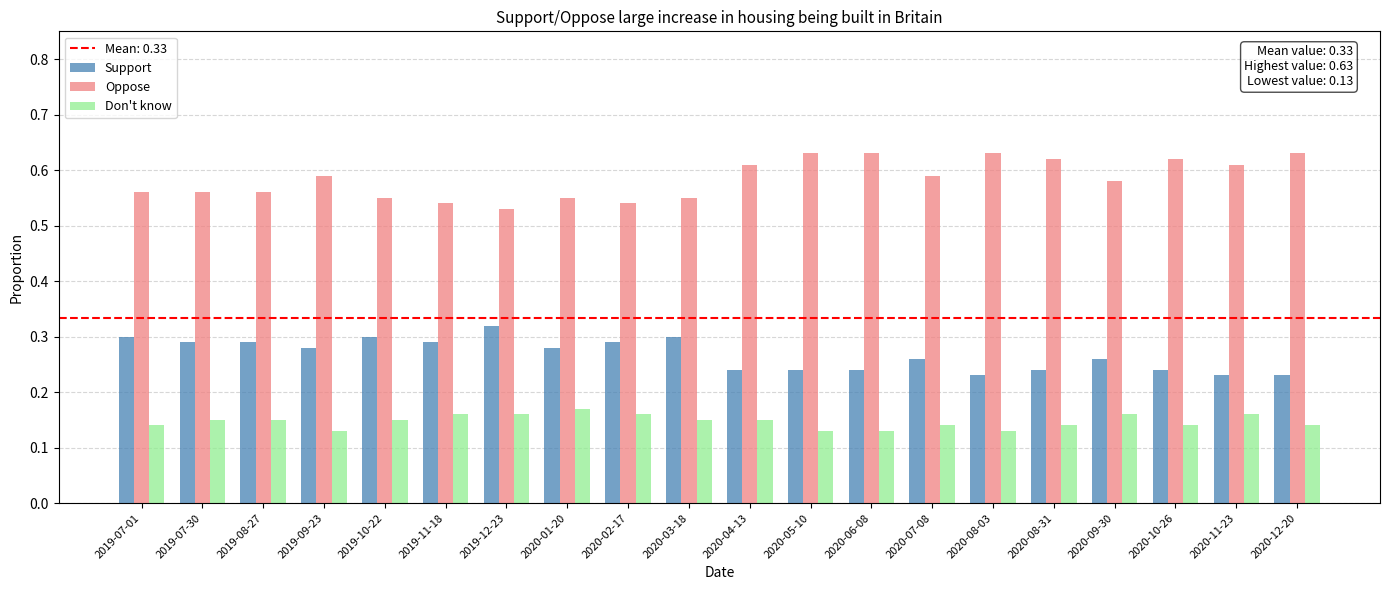

Is the value of Support at 2020-04-13 greater than the value of Oppose at 2020-07-08?

No